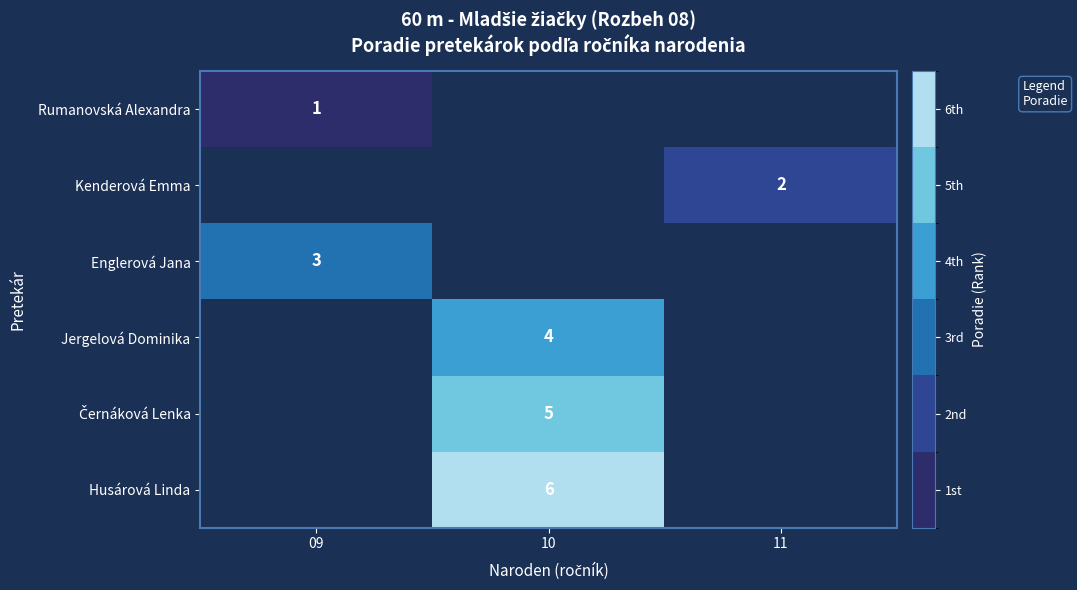

What is the maximum value shown in the chart?

6